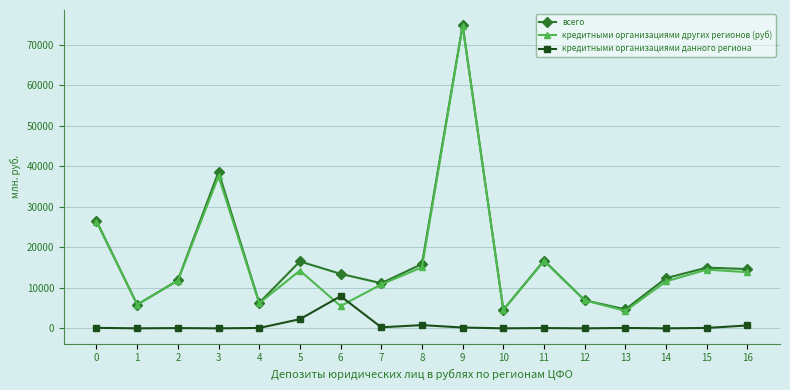

True or false: кредитными организациями данного региона and всего intersect in this chart.

False